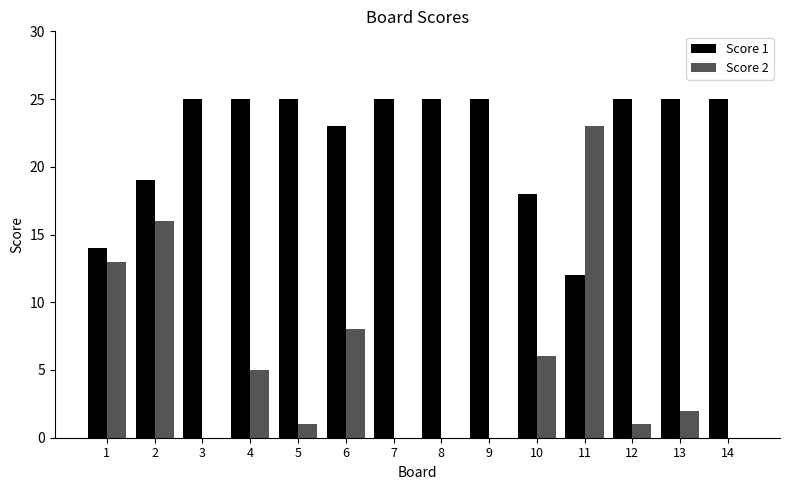

What is the maximum value for Score 1?

25